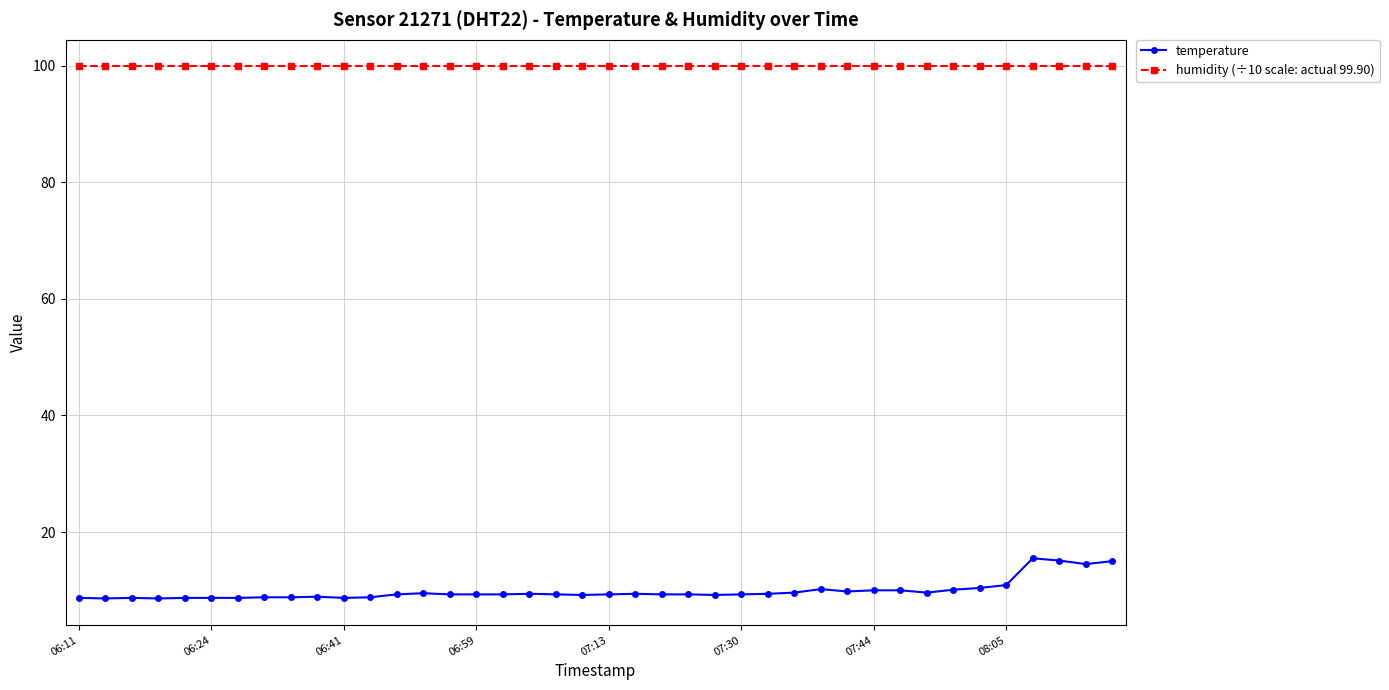

True or false: temperature and humidity (÷10 scale: actual 99.90) intersect in this chart.

False